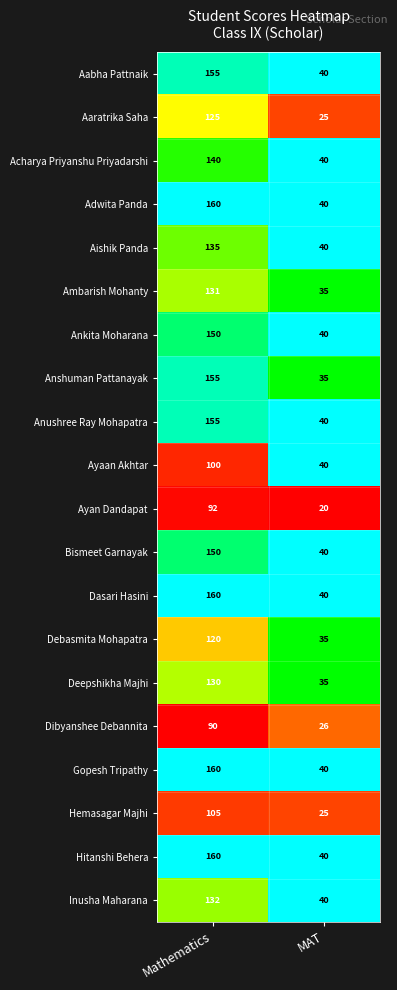

What is the difference between the maximum and minimum values in the Hitanshi Behera series?

120